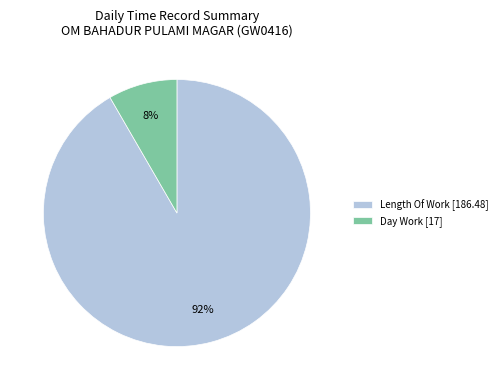

Is it true that Day Work [17] is 14% of the pie?

False